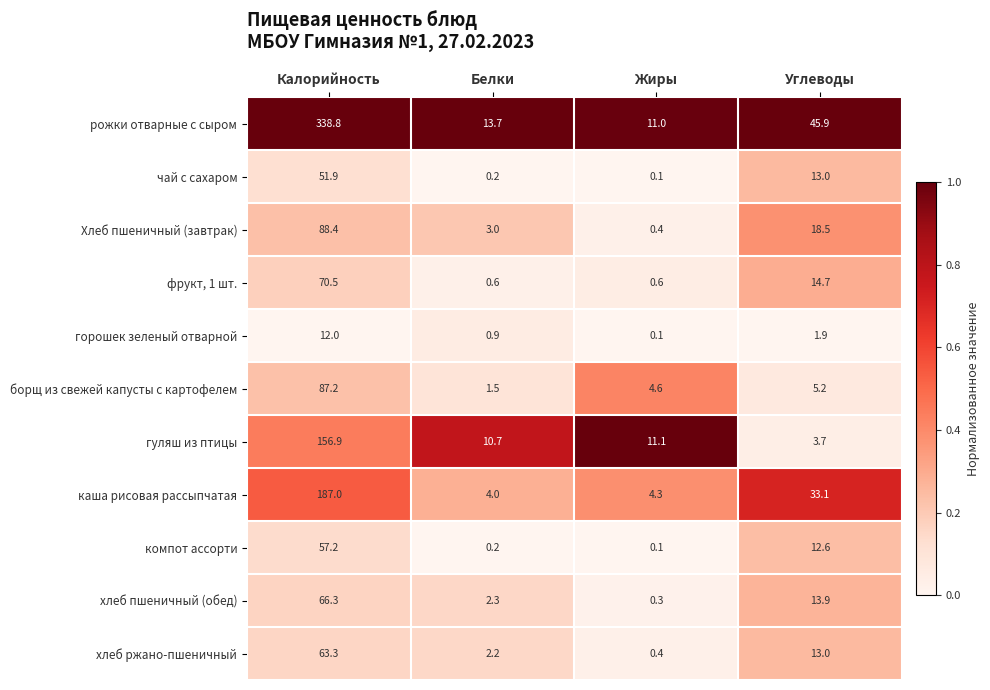

What is the total value across all series at Жиры?

33.0